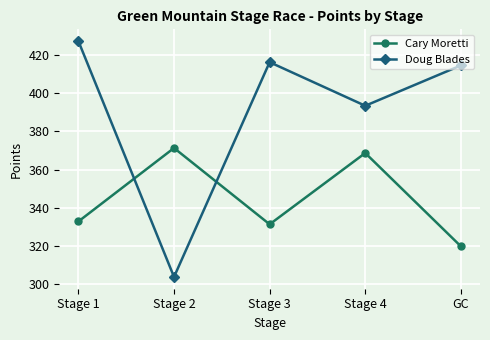

At which label does Cary Moretti first exceed 332?

Stage 1